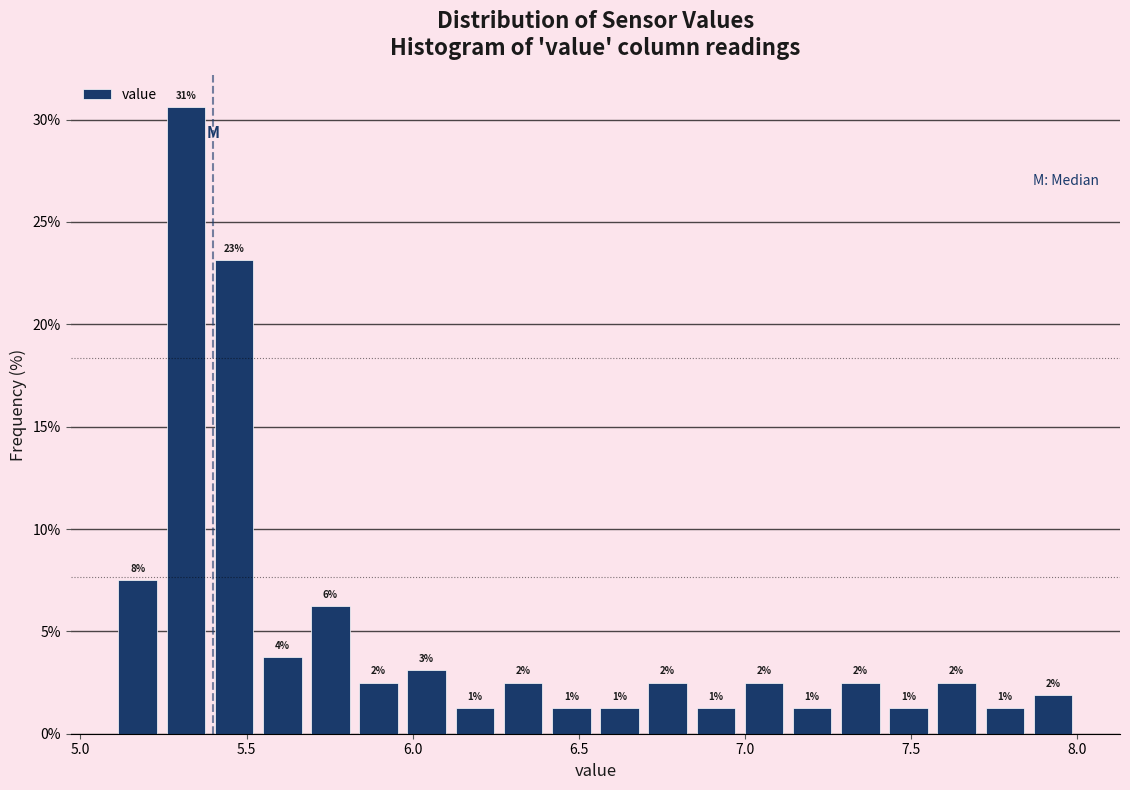

Read against the x-axis, roughly where is the centre of the tallest bar?

5.30